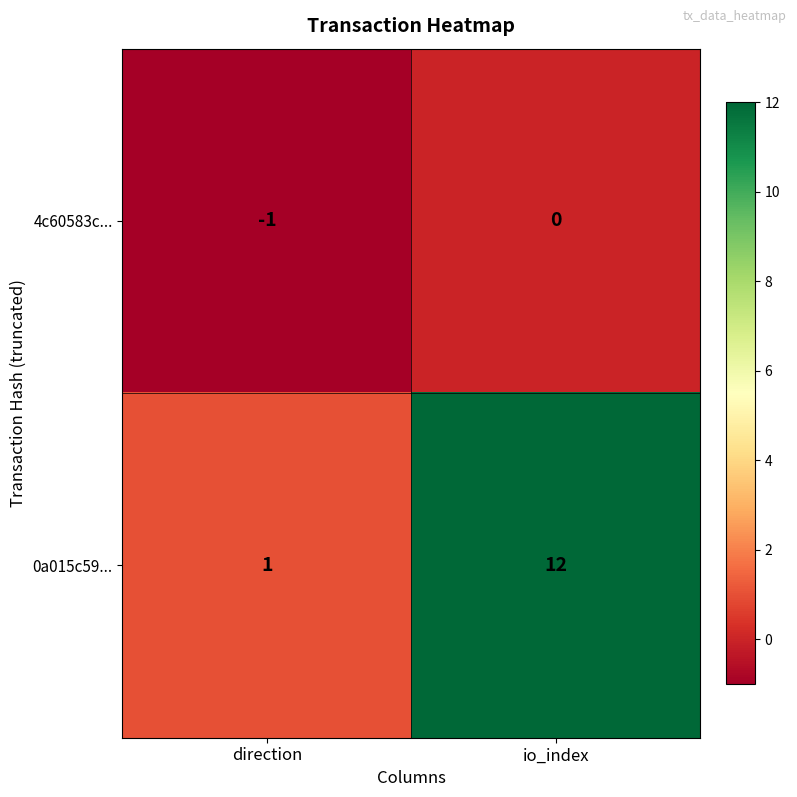

Reading left to right, transcribe all the data shown in this chart.

4c60583c...: direction=-1	io_index=0
0a015c59...: direction=1	io_index=12